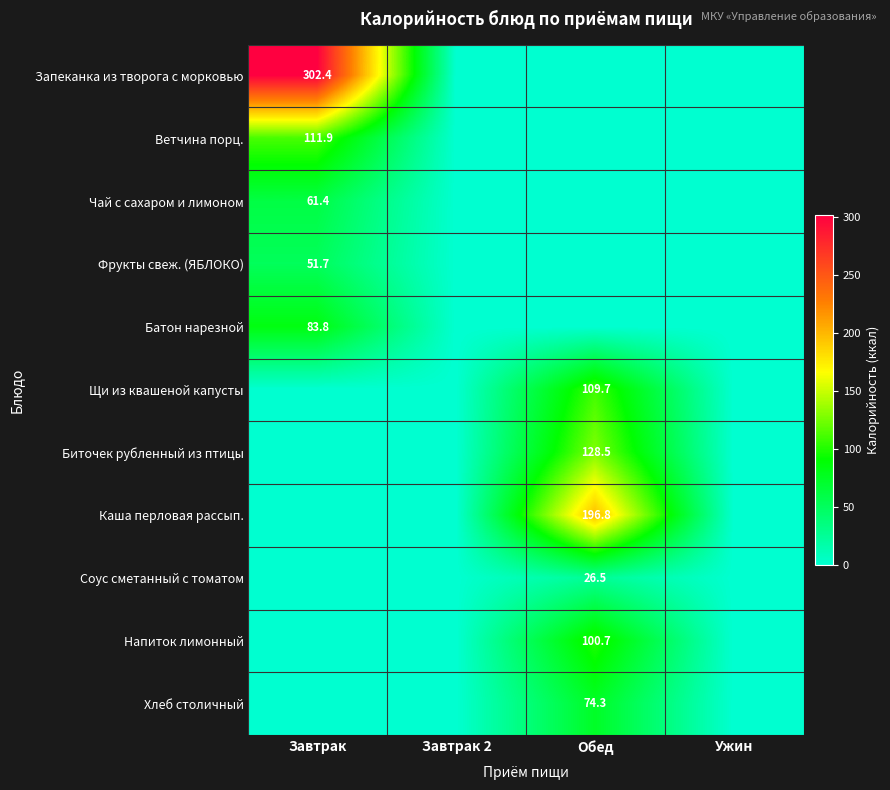

What is the difference between the maximum and minimum values in the Ветчина порц. series?

111.9